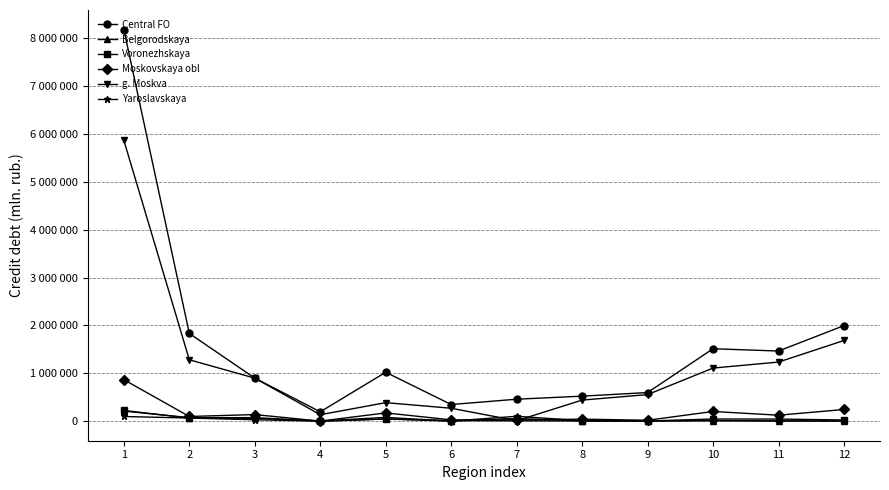

Does the chart have visible grid lines?

Yes